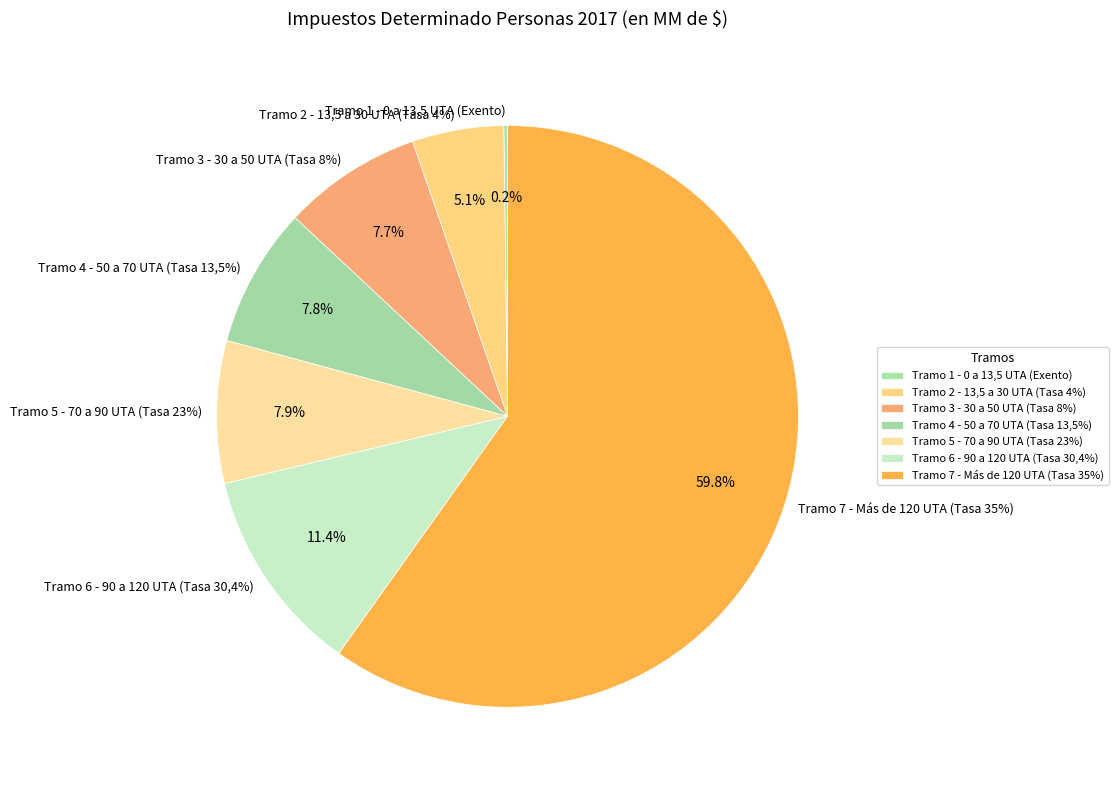

How many segments does this pie chart have?

7